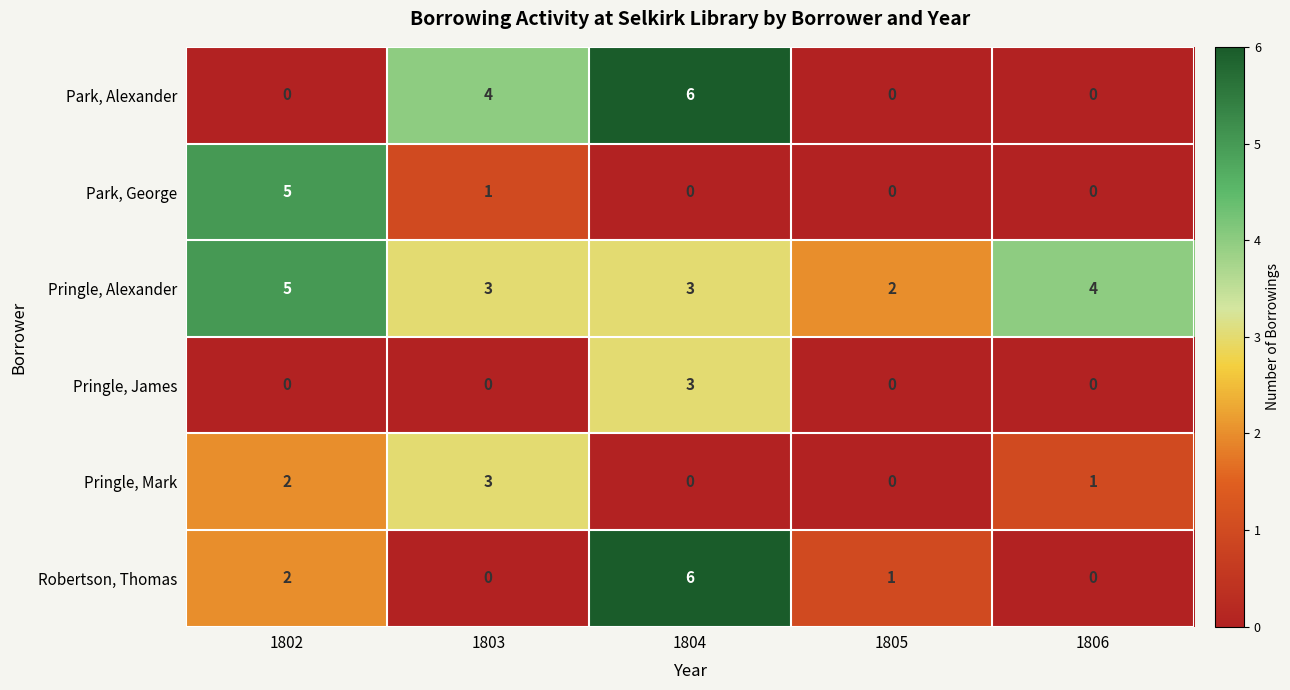

Reading right to left, what are all the values shown in this chart?

Park, Alexander: 0	0	6	4	0
Park, George: 0	0	0	1	5
Pringle, Alexander: 4	2	3	3	5
Pringle, James: 0	0	3	0	0
Pringle, Mark: 1	0	0	3	2
Robertson, Thomas: 0	1	6	0	2